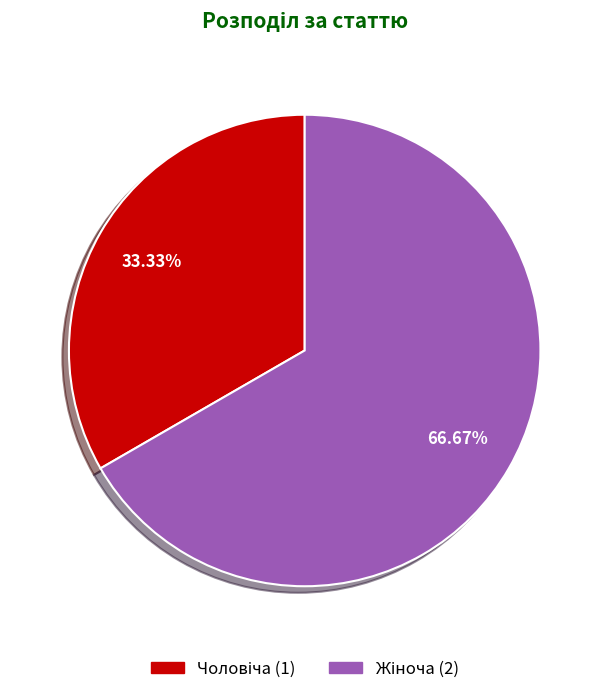

Is there a majority slice in this chart?

Yes